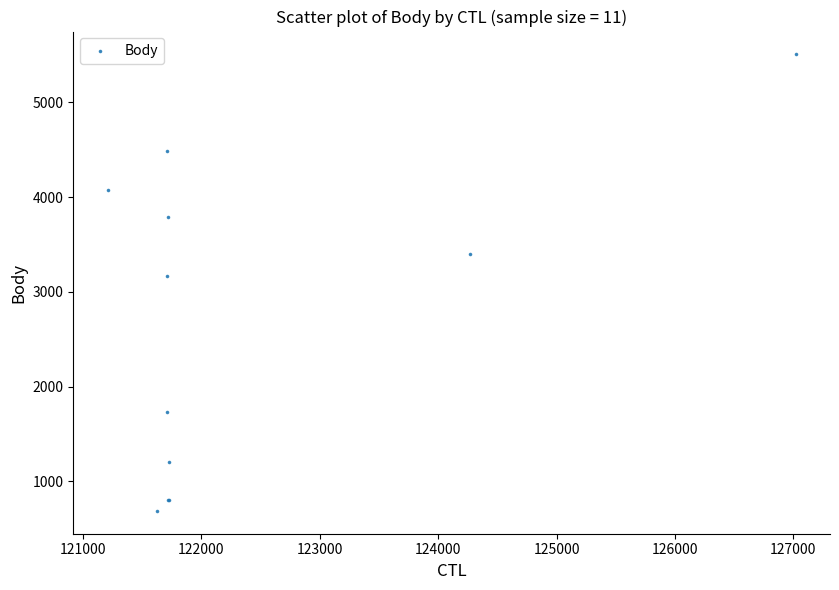

What Y value in the scatter plot is closest to 3096?

3166